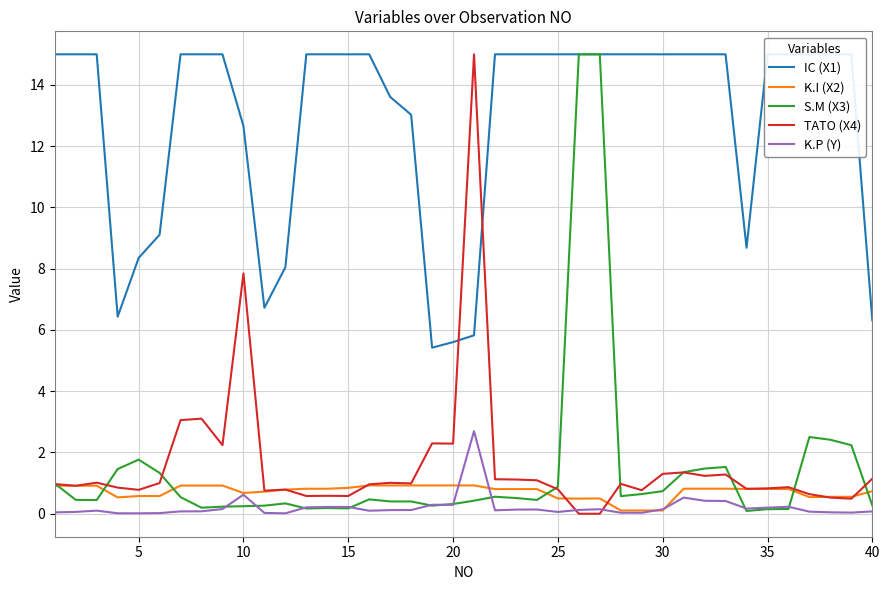

How many intersections are there between TATO (X4) and S.M (X3)?

9